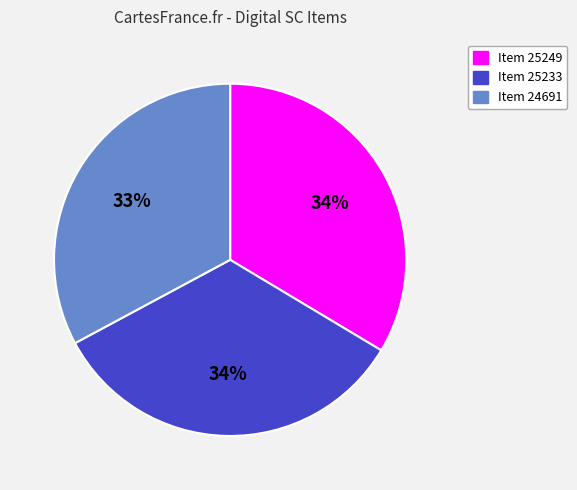

Is there any slice that represents more than half of the pie?

No